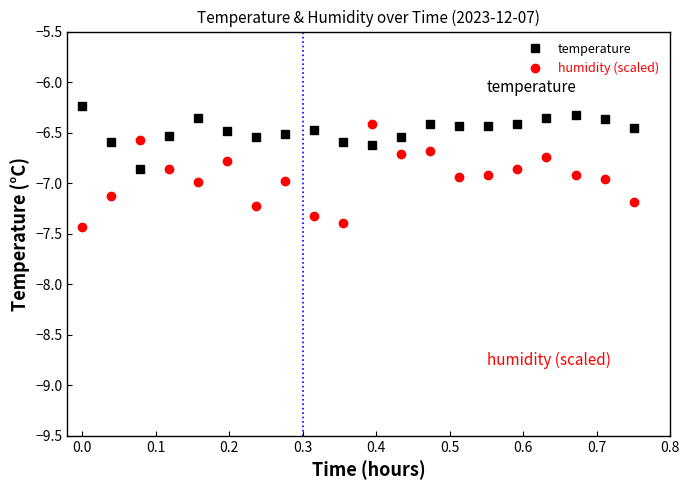

Which series has the widest spread of values?

humidity (scaled)